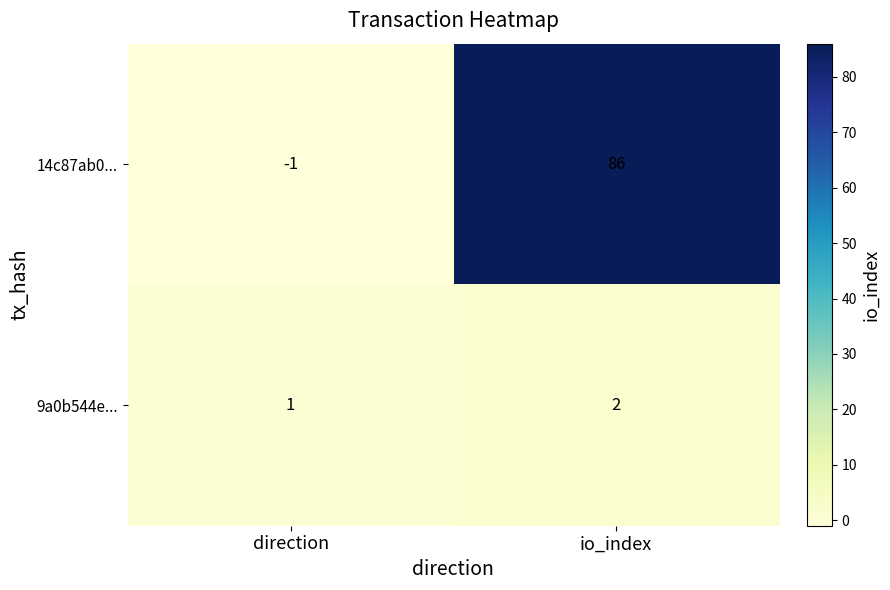

List the series in order of their overall mean, lowest first.

9a0b544e..., 14c87ab0...